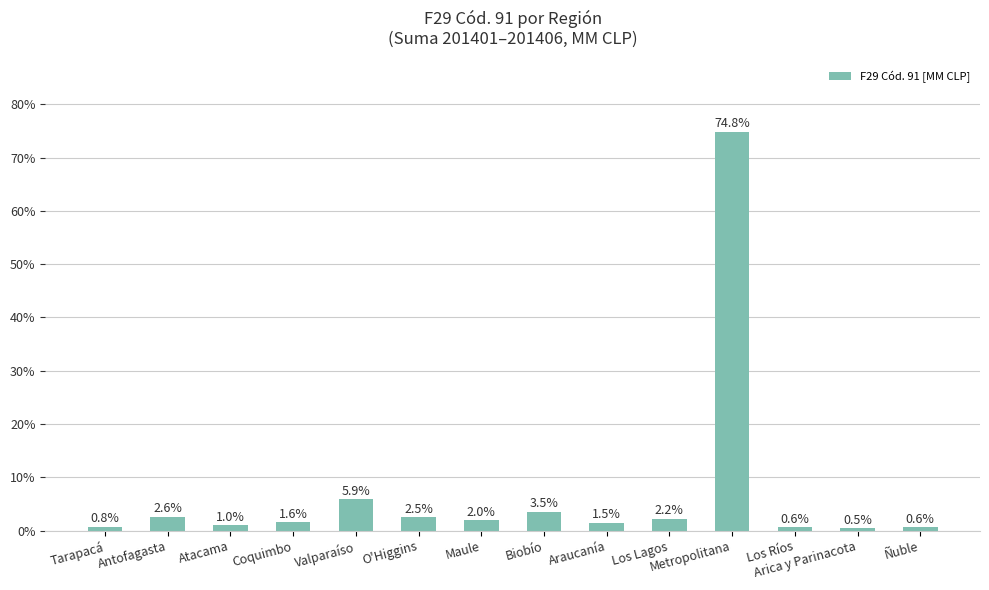

The value at Araucanía is 1.5. True or false?

True